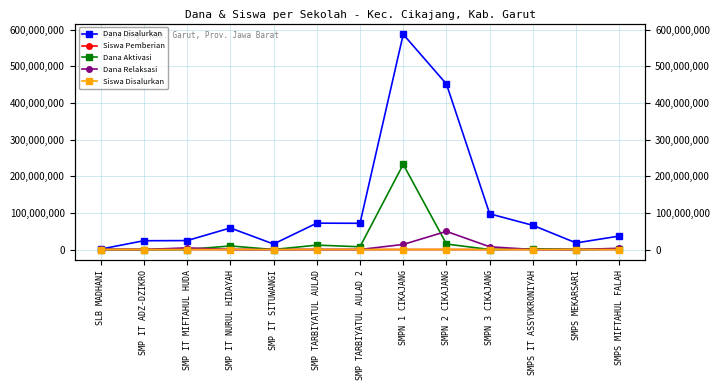

Is it true that Dana Disalurkan equals 618799173 at SMPN 2 CIKAJANG?

False